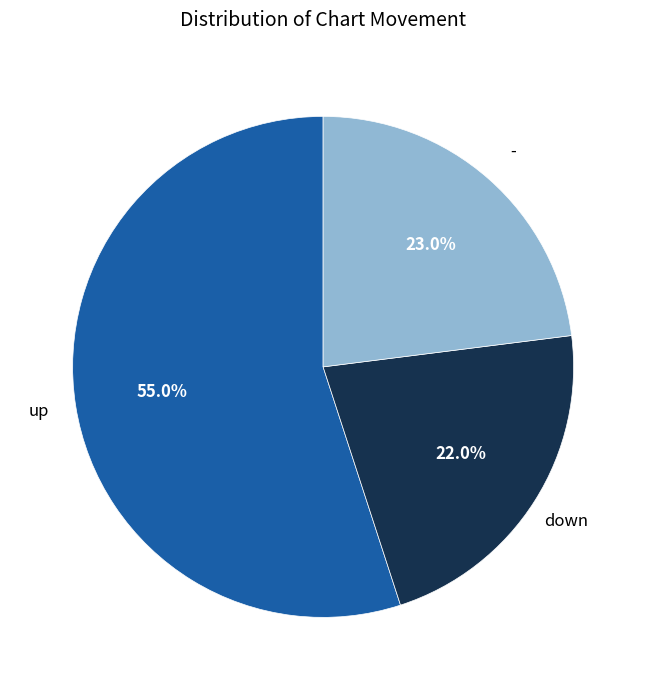

Is there a majority slice in this chart?

Yes